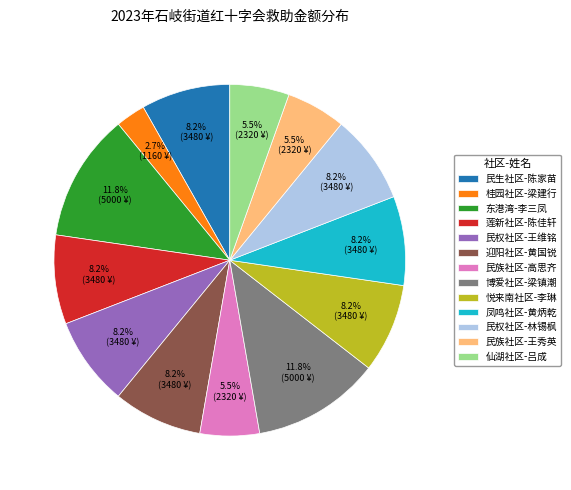

To the nearest percent, what is the difference between the 桂园社区-梁建行 and 迎阳社区-黄国锐 slice percentages?

5%